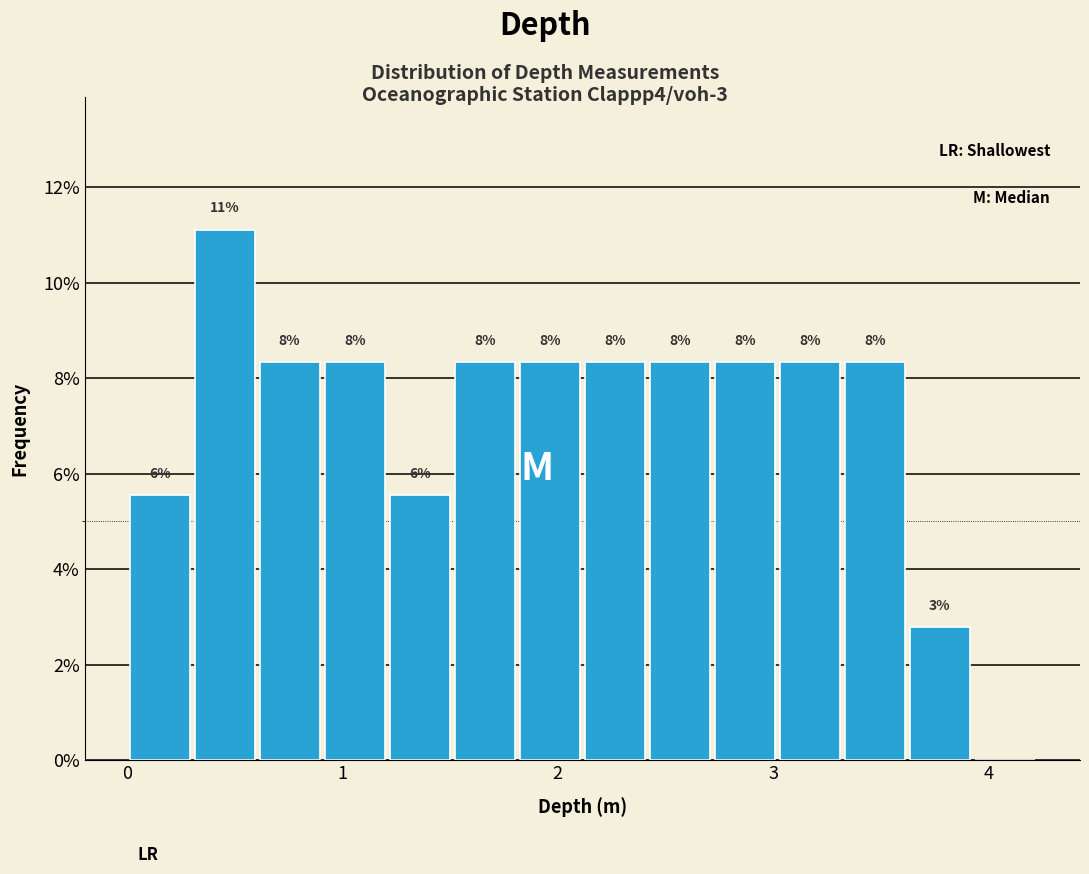

Around what value on the x-axis is the tallest bar? Give the approximate position of its centre, as read against the axis.

0.5